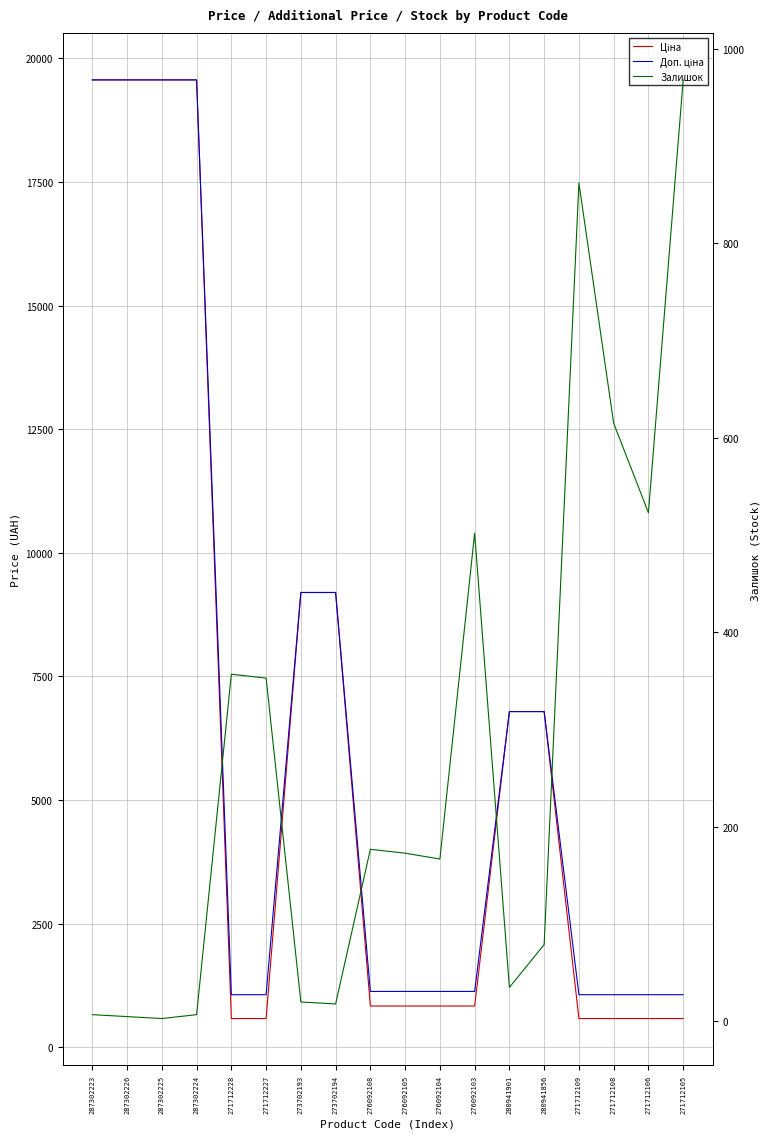

Reading right to left, transcribe all the data shown in this chart.

Ціна: 271712105=578.1	271712106=578.1	271712108=578.1	271712109=578.1	280941856=6787.1	280941901=6787.1	276092103=831.5	276092104=831.5	276092105=831.5	276092108=831.5	273702194=9196.3	273702193=9196.3	271712227=578.1	271712228=578.1	287302224=19564.9	287302225=19564.9	287302226=19564.9	287302223=19564.9
Доп. ціна: 271712105=1060.0	271712106=1060.0	271712108=1060.0	271712109=1060.0	280941856=6787.1	280941901=6787.1	276092103=1126.7	276092104=1126.7	276092105=1126.7	276092108=1126.7	273702194=9196.3	273702193=9196.3	271712227=1060.0	271712228=1060.0	287302224=19564.9	287302225=19564.9	287302226=19564.9	287302223=19564.9
Залишок: 271712105=968.0	271712106=523.0	271712108=615.0	271712109=862.0	280941856=79.0	280941901=35.0	276092103=502.0	276092104=167.0	276092105=173.0	276092108=177.0	273702194=18.0	273702193=20.0	271712227=353.0	271712228=357.0	287302224=7.0	287302225=3.0	287302226=5.0	287302223=7.0